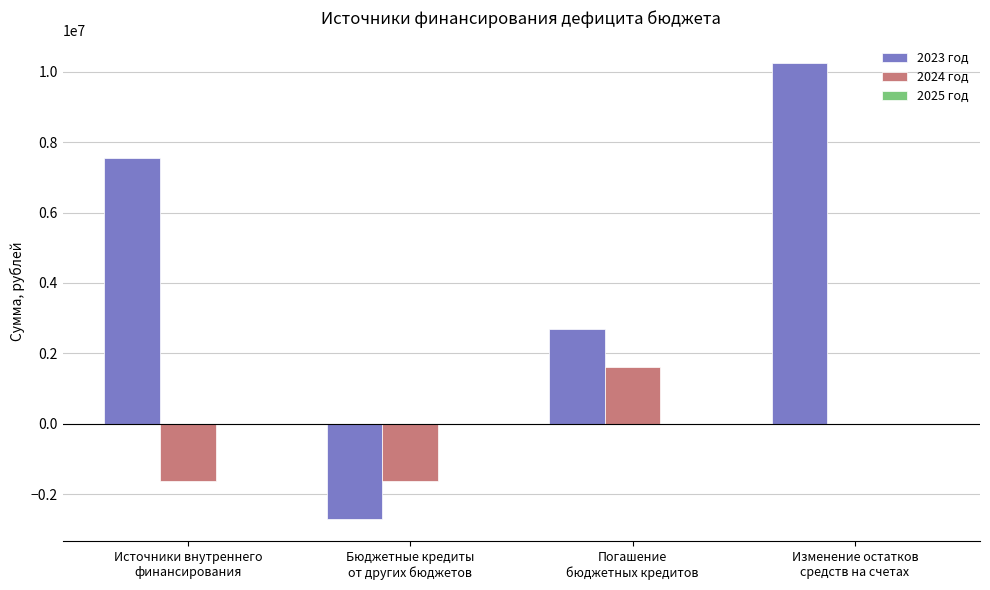

Which series has the largest total across all categories?

2023 год